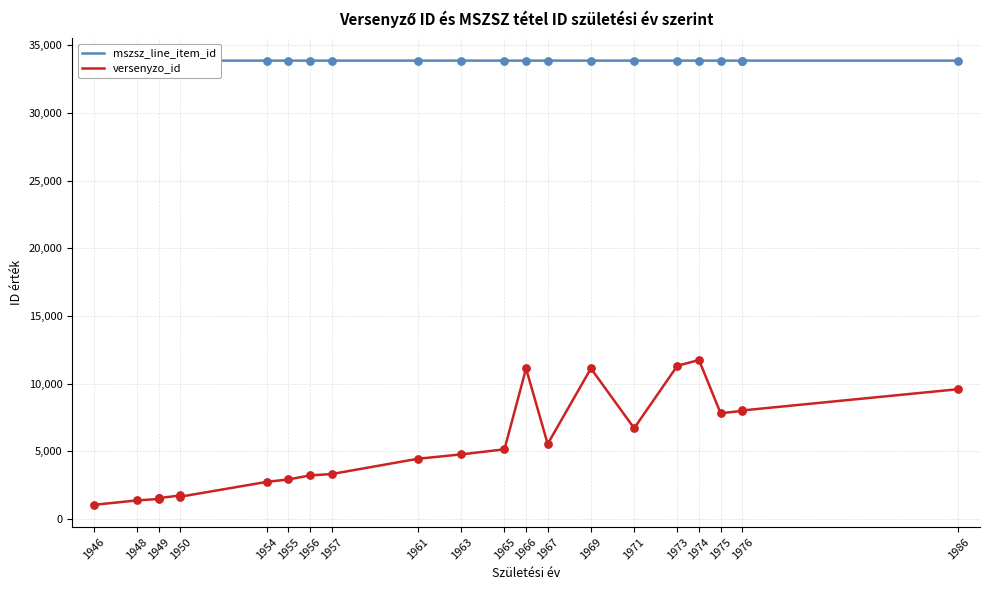

Is the value of mszsz_line_item_id at 1955 greater than the value of versenyzo_id at 1986?

Yes